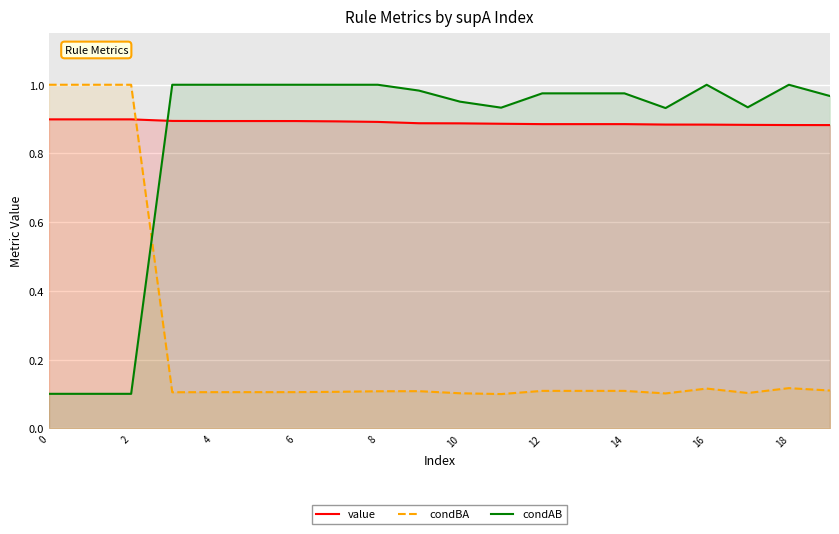

Count the value values in the range 0 to 1.

20